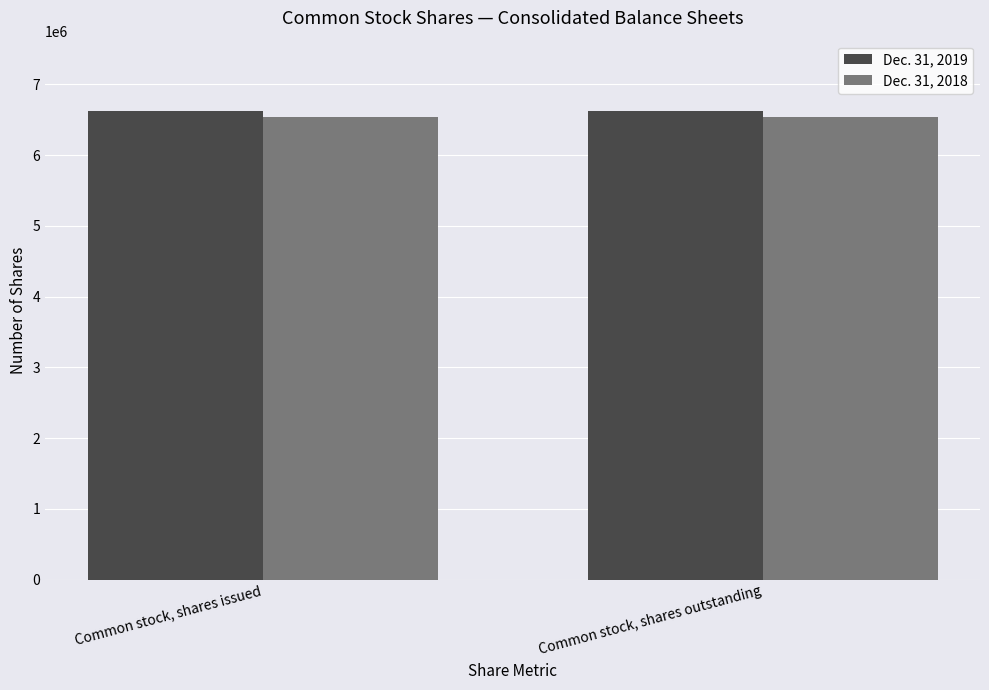

What is the sum of the Dec. 31, 2019 values at Common stock, shares issued and Common stock, shares outstanding?

13247586